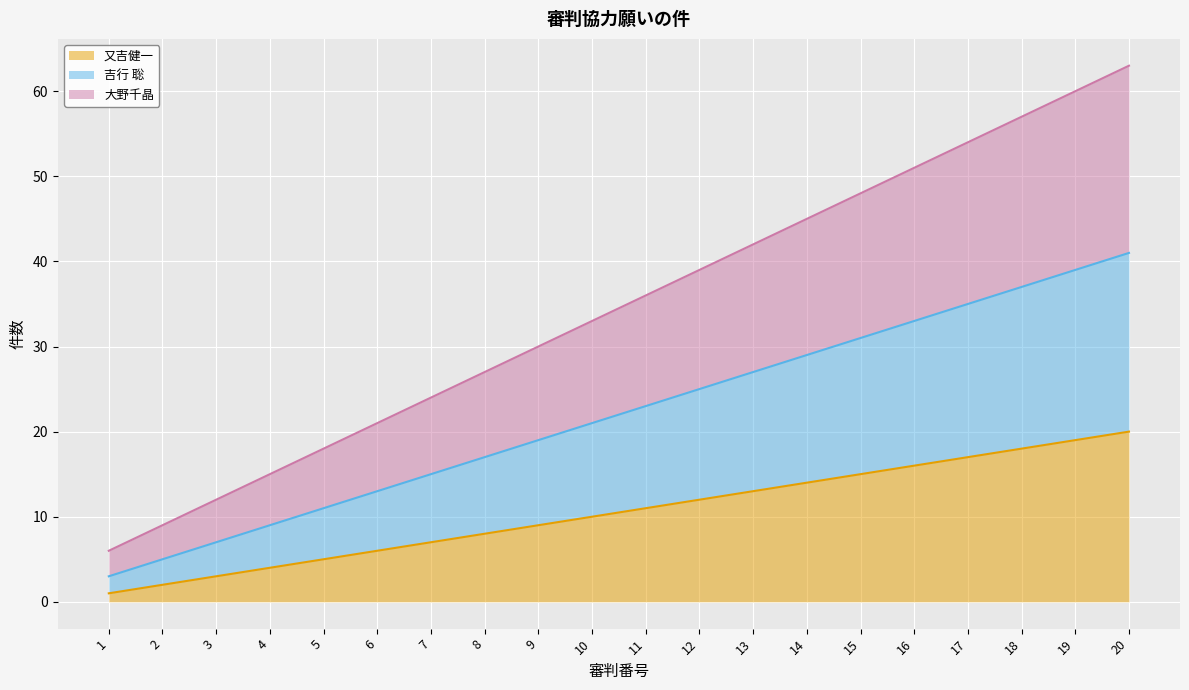

Reading left to right, list all the values displayed in this chart.

又吉健一: 1	2	3	4	5	6	7	8	9	10	11	12	13	14	15	16	17	18	19	20
吉行 聡: 3	5	7	9	11	13	15	17	19	21	23	25	27	29	31	33	35	37	39	41
大野千晶: 6	9	12	15	18	21	24	27	30	33	36	39	42	45	48	51	54	57	60	63